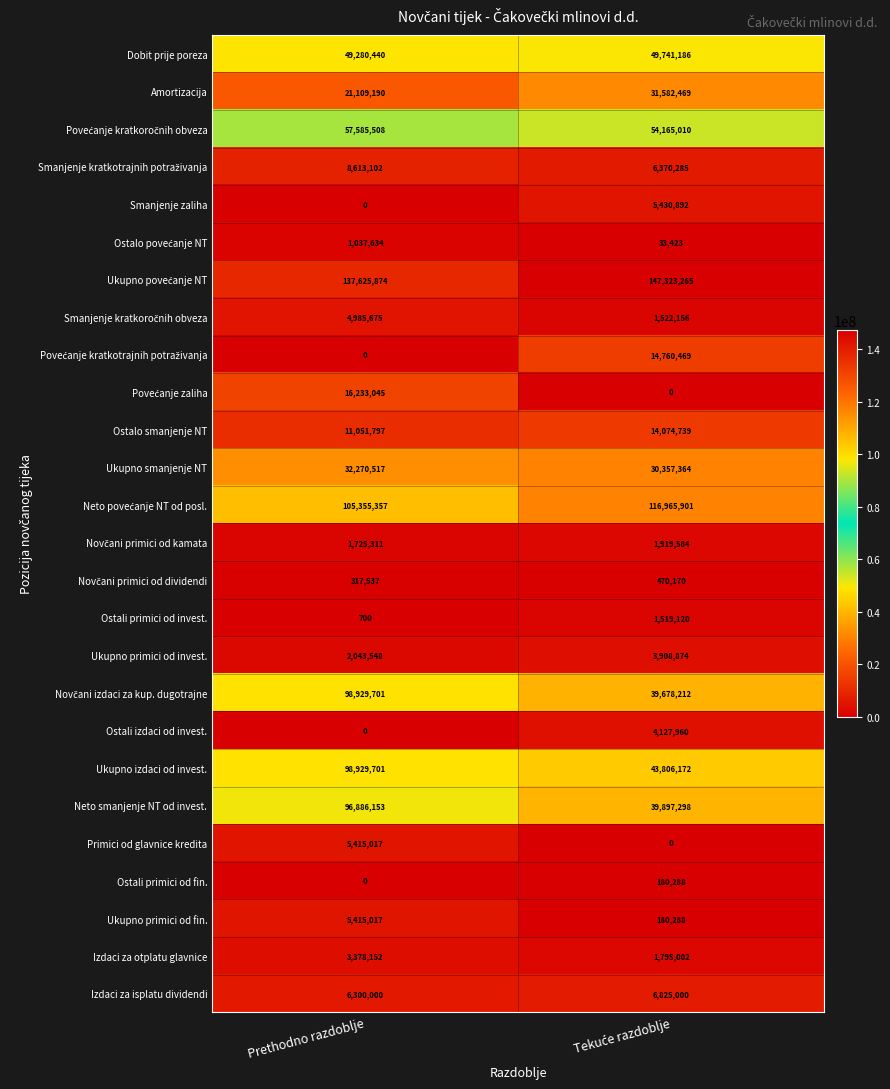

At which category is the sum across all series the highest?

Prethodno razdoblje